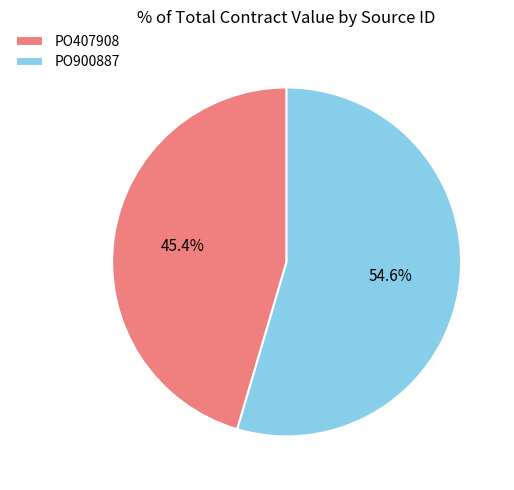

To the nearest percent, what percentage of the pie is PO900887?

55%